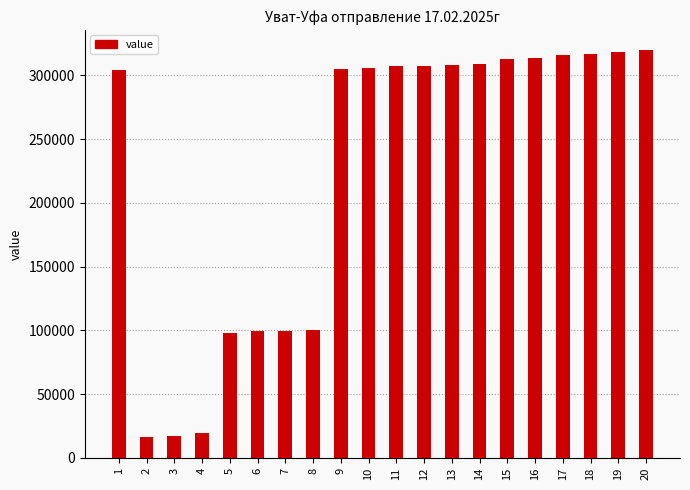

What value does the data have at 12, to the nearest 50?

307200